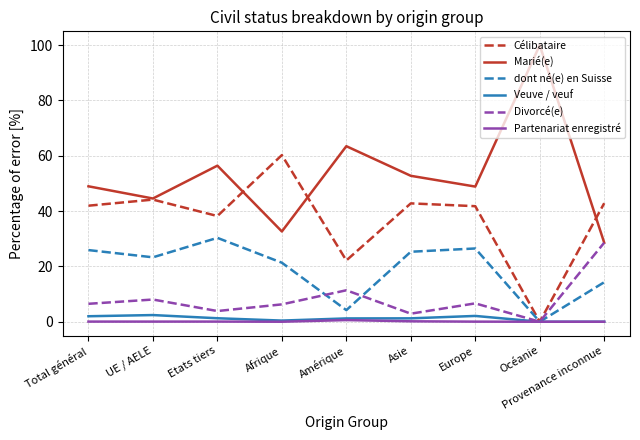

Which series has the largest range (max minus min)?

Marié(e)